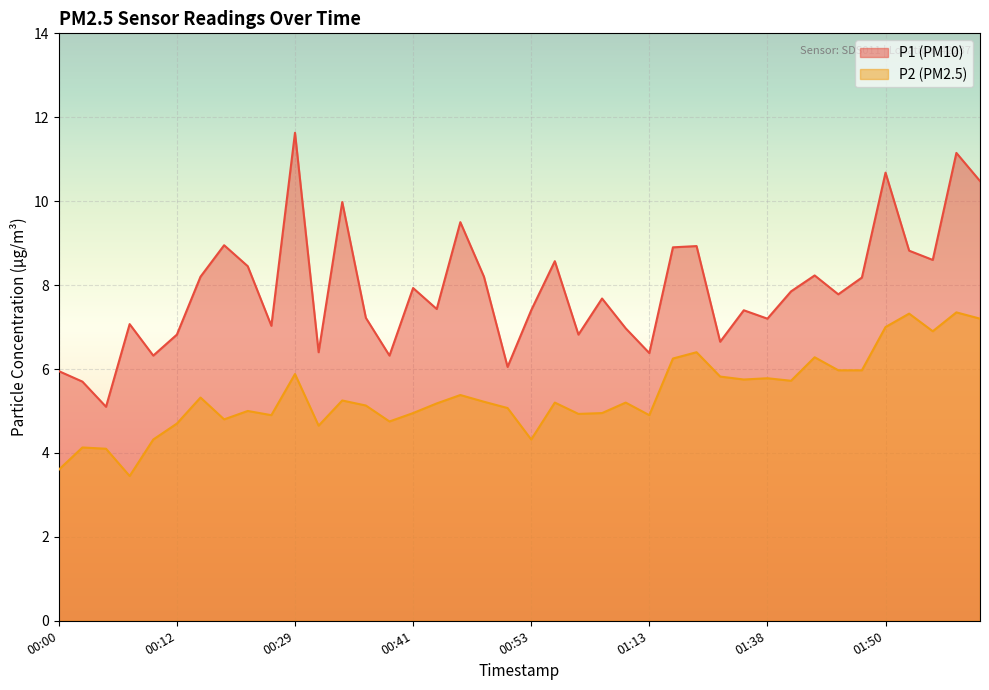

The value of P2 at 00:46 is 5.4. True or false?

True